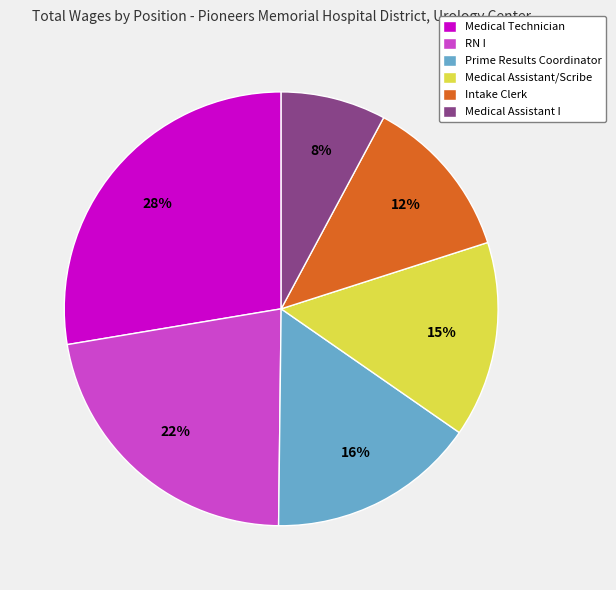

The Medical Technician slice represents 28% of the pie. True or false?

True